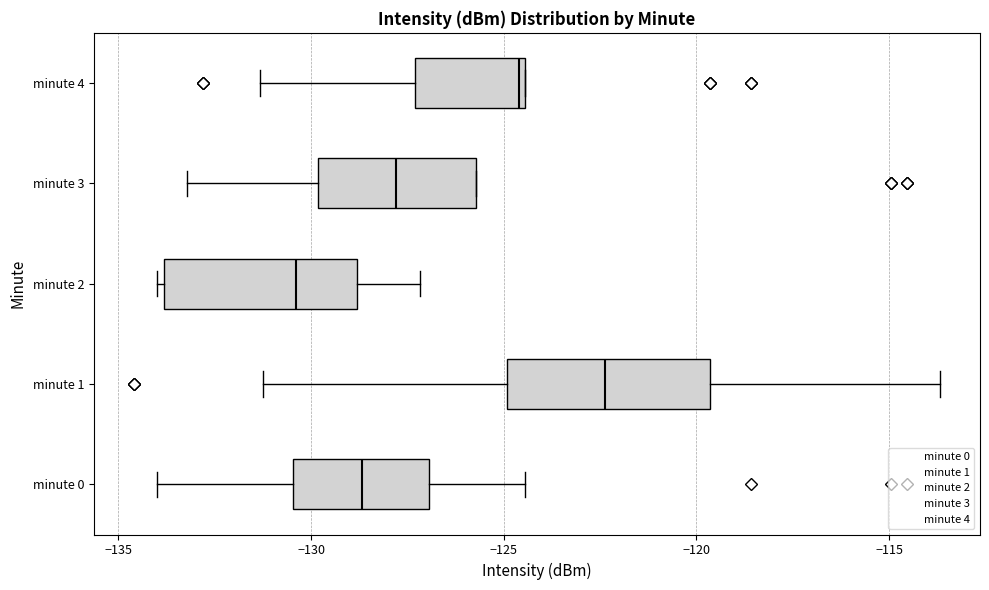

Where does the right whisker of the box for minute 1 end on the x-axis? The values are not printed on the chart, so give them approximately, as read against the axis.

-113.5